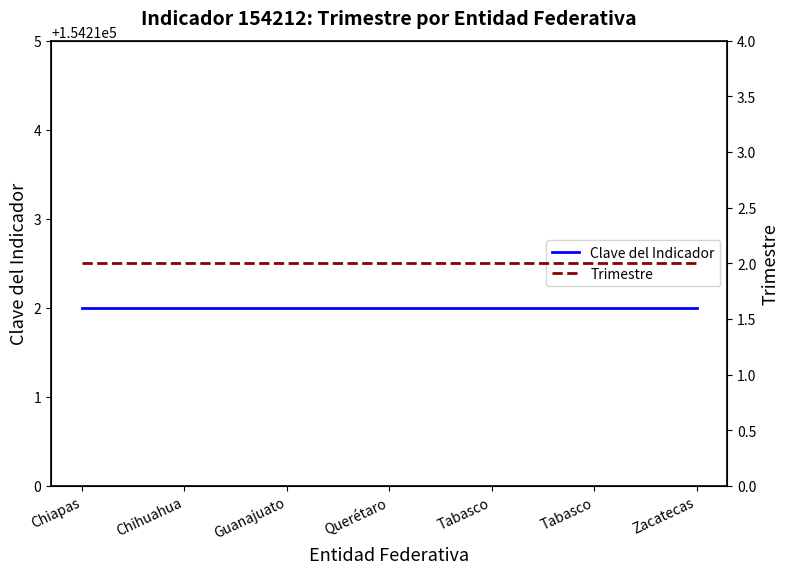

The value of Clave del Indicador at Chiapas is 212402. True or false?

False